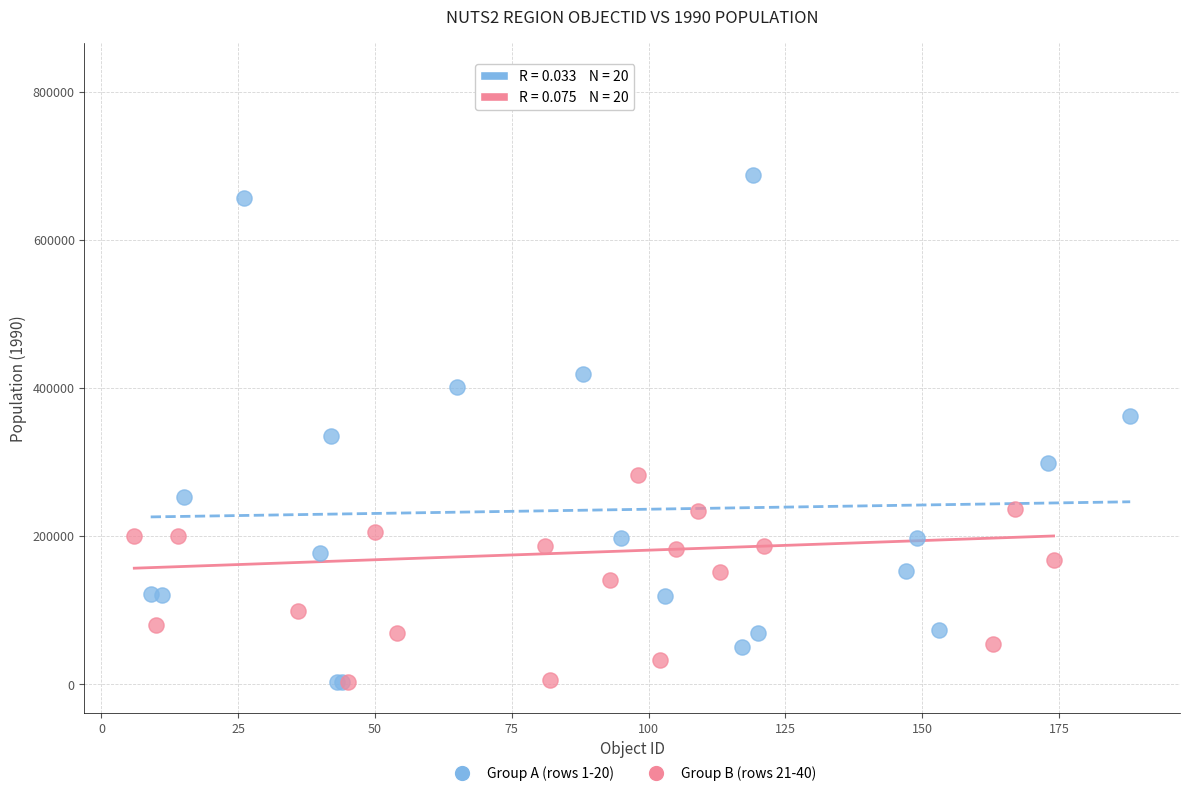

What are all the series names shown in the legend?

Group A (rows 1-20), Group B (rows 21-40)